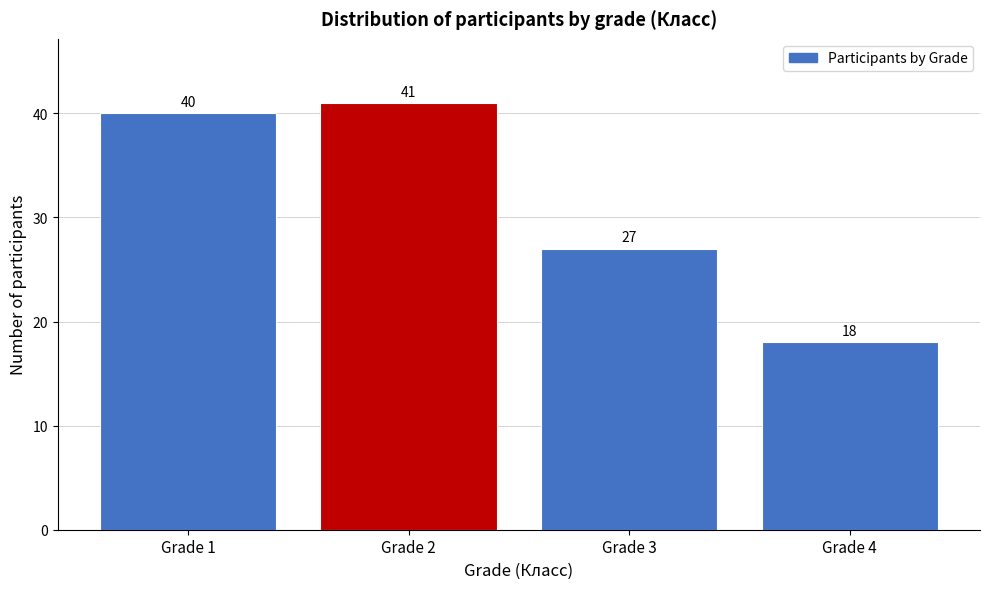

Reading left to right, what are all the values shown in this chart?

40	41	27	18